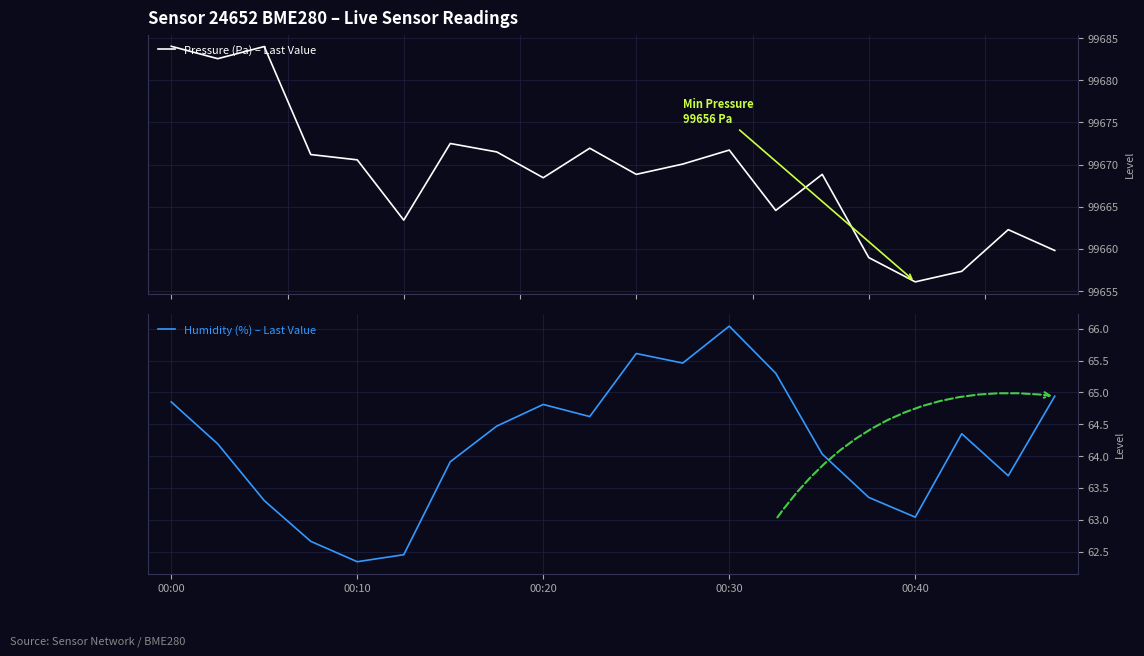

At which category is the sum across all series the highest?

00:00